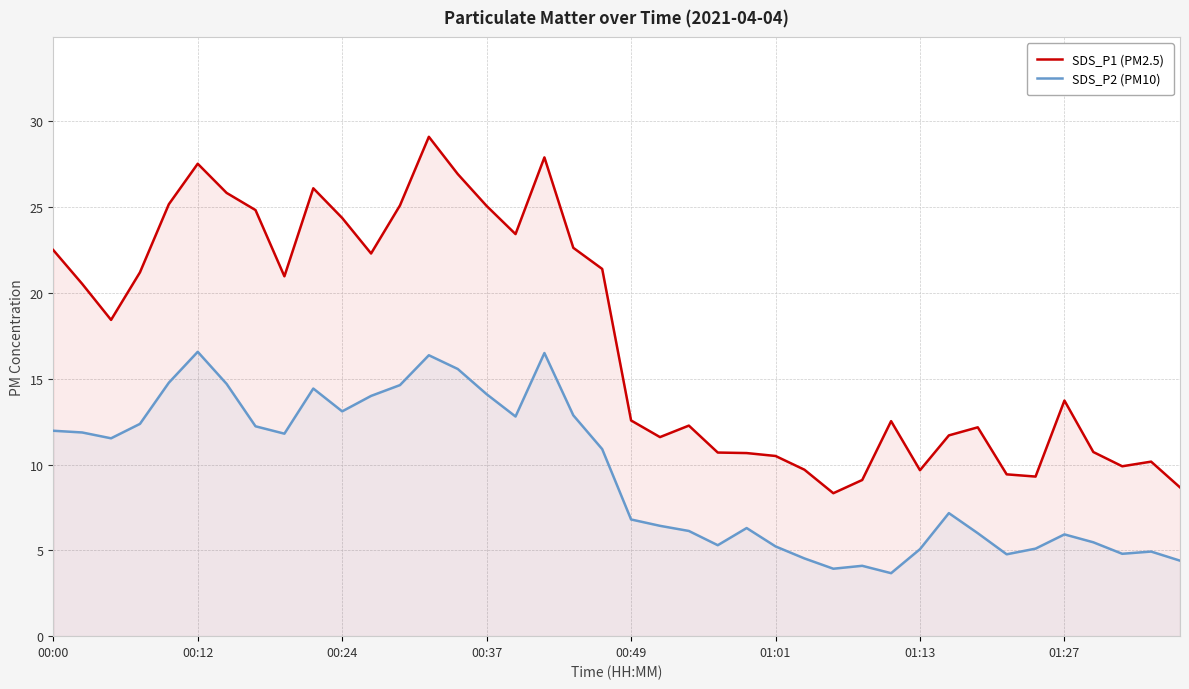

How many data points in SDS_P2 (PM10) are above 10?

20